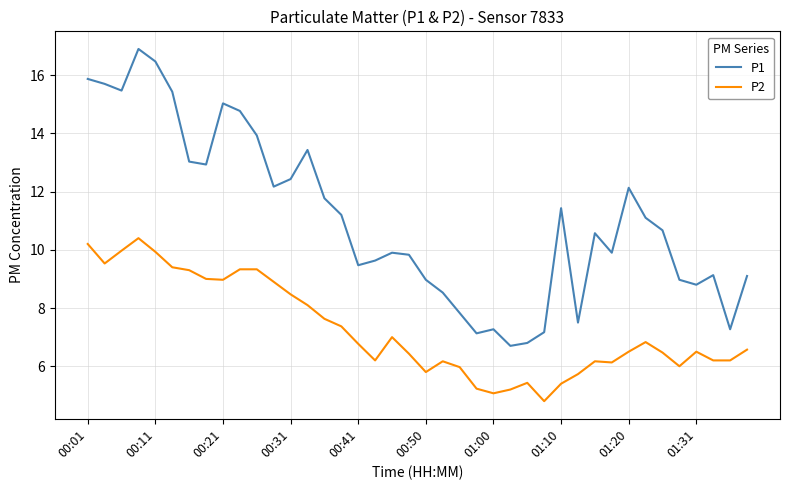

Which series has the largest total across all categories?

P1